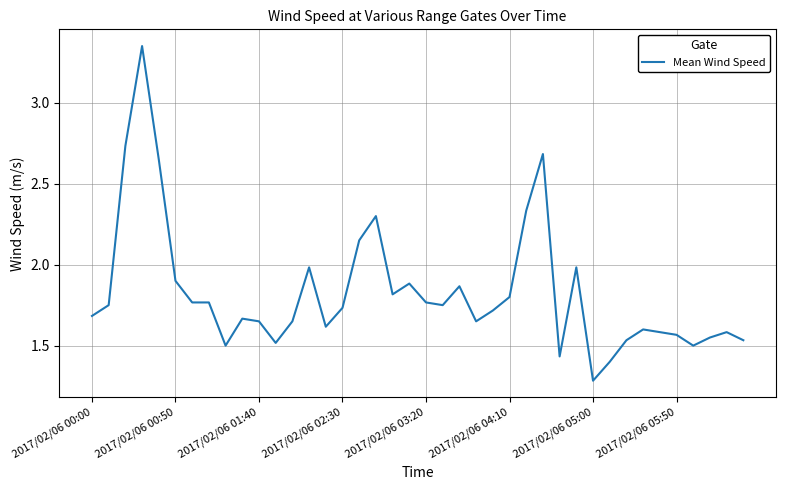

True or false: there are more than 1 points higher than both neighbors.

True